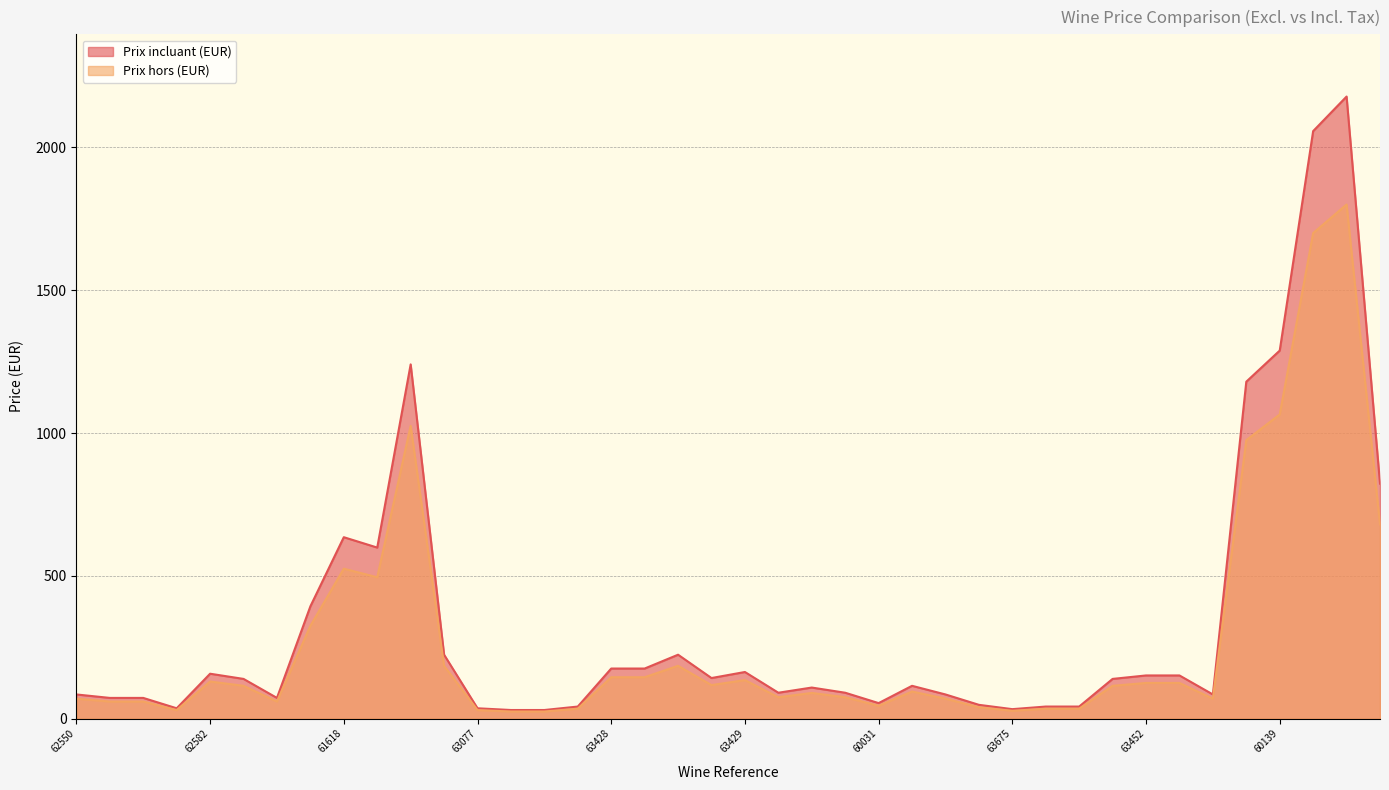

What is the difference between the Prix incluant (EUR) values at 46177 and 61642?

1579.0